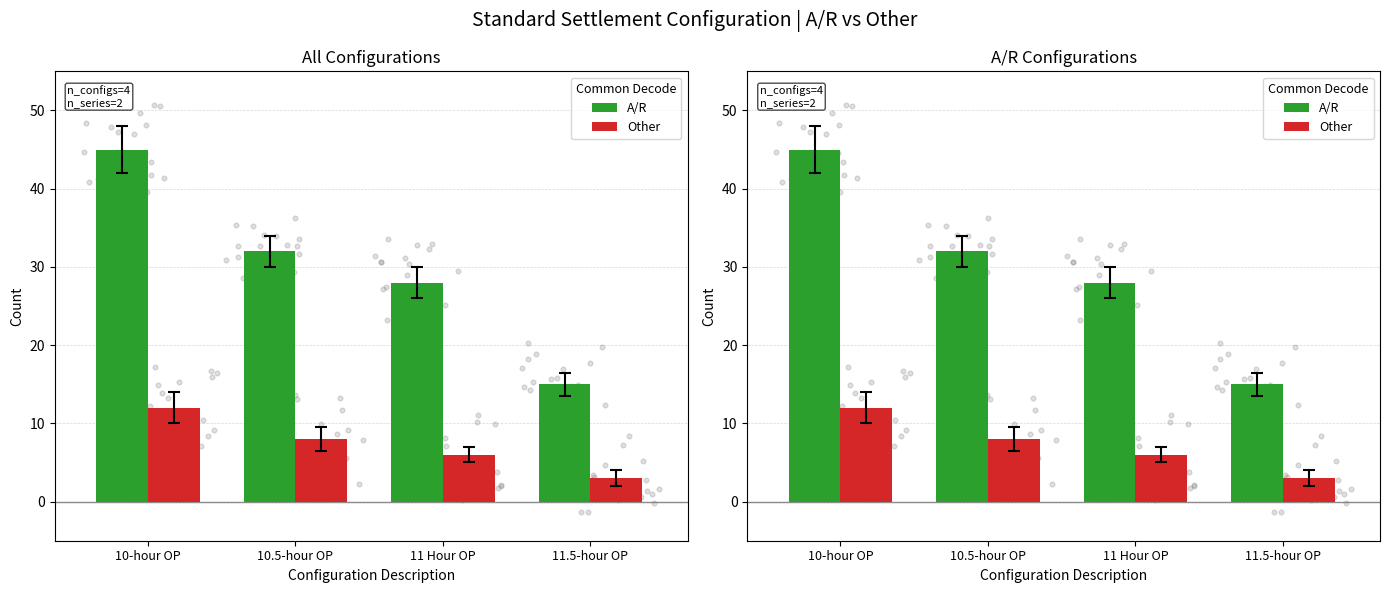

What are all the series names shown in the legend?

A/R, Other